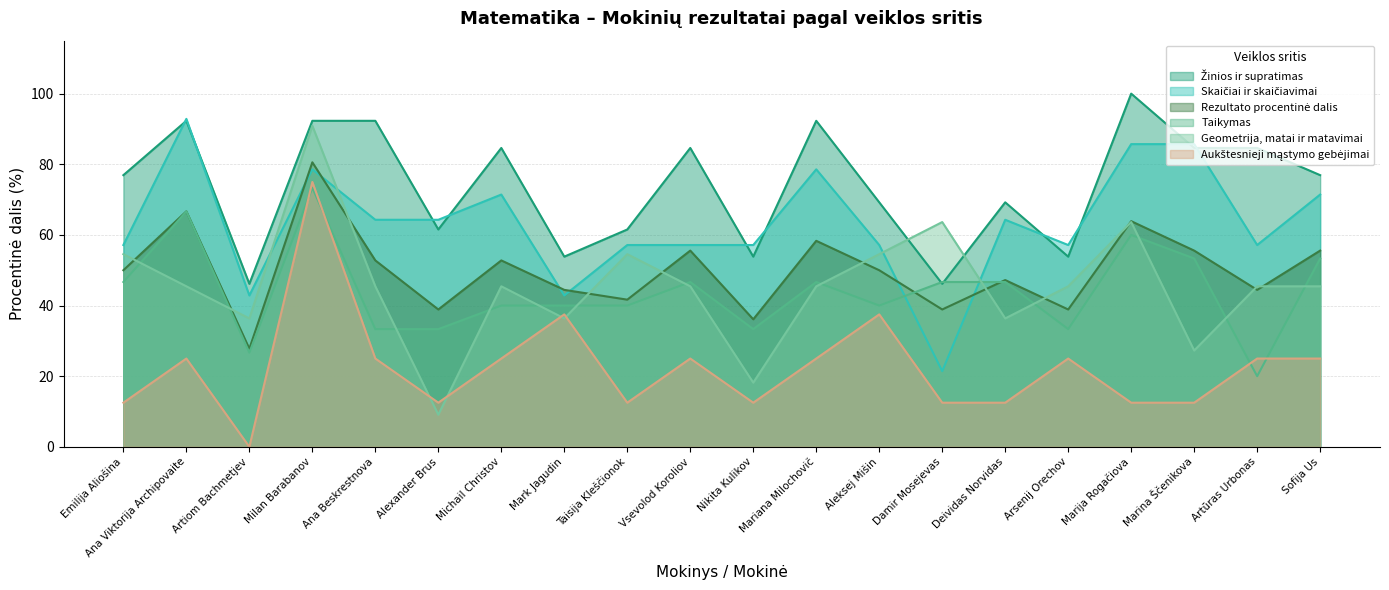

Read the Aukštesnieji mąstymo gebėjimai value at Taisija Kleščionok.

12.5